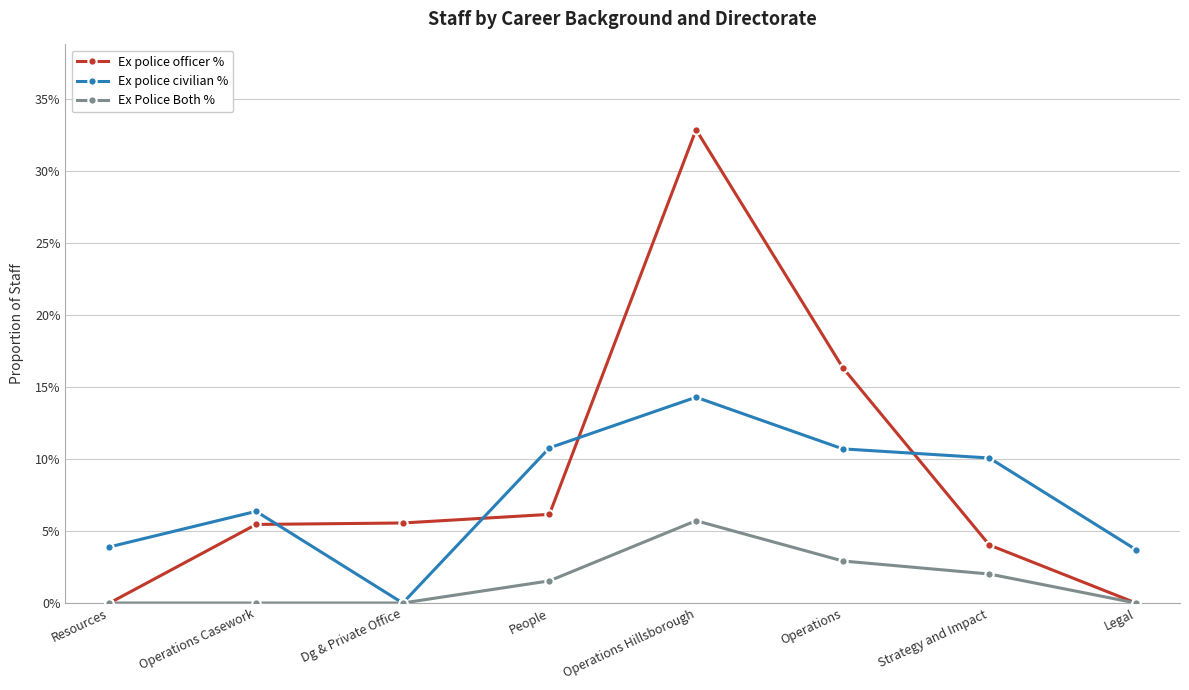

At which category is the sum across all series the highest?

Operations Hillsborough